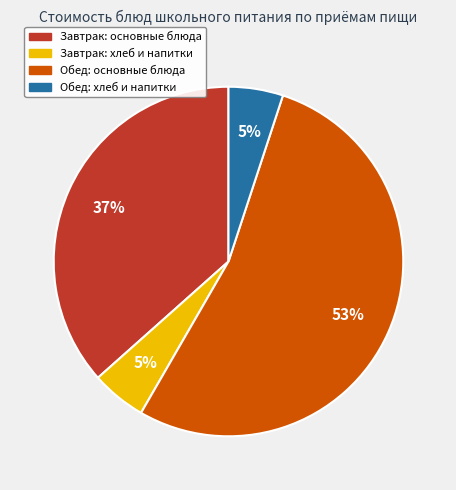

Does any single category account for the majority?

Yes